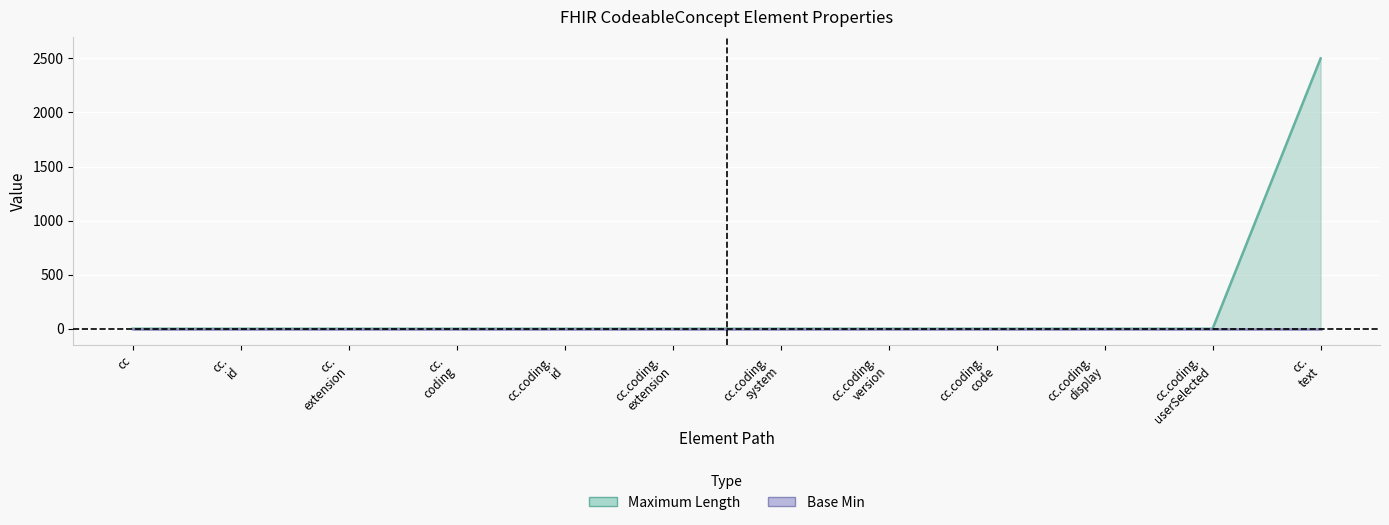

List the labels in order of value, largest first.

cc. text, cc, cc. id, cc. extension, cc. coding, cc.coding. id, cc.coding. extension, cc.coding. system, cc.coding. version, cc.coding. code, cc.coding. display, cc.coding. userSelected